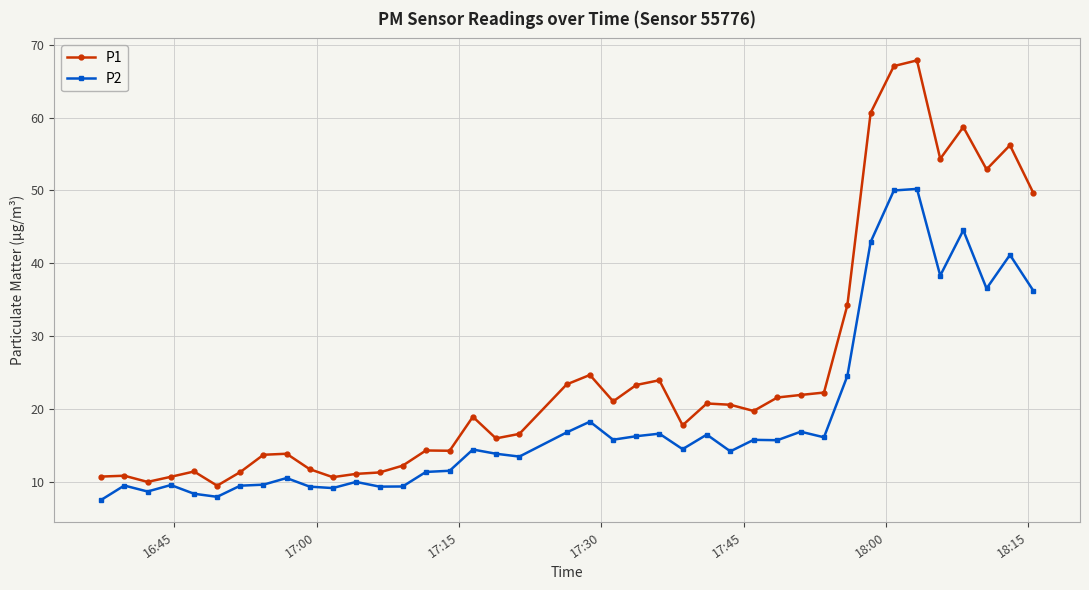

What is the value of the P2 point at the 7th from the left?

9.4